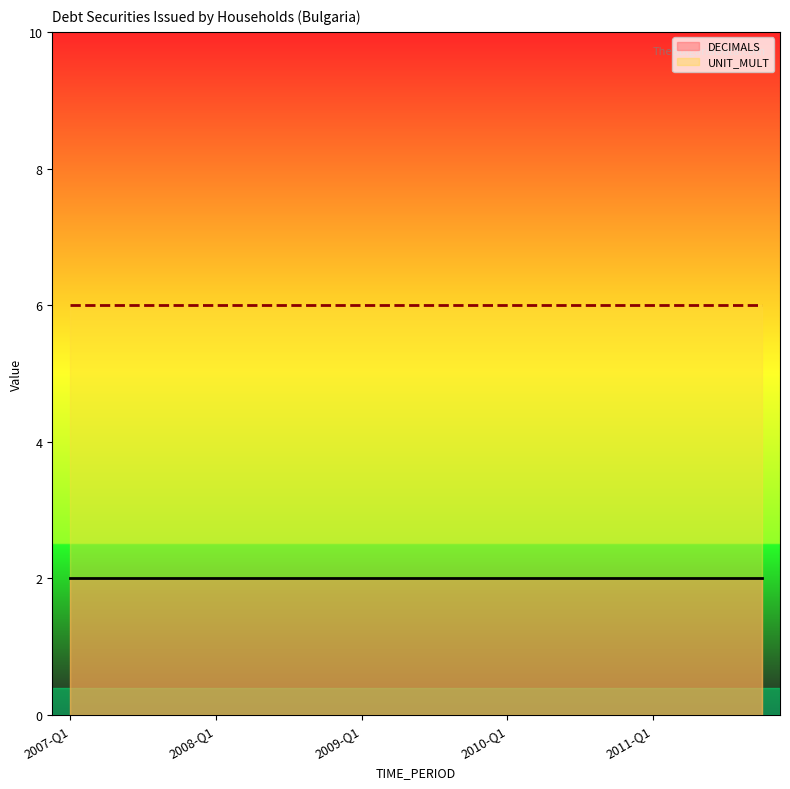

Reading left to right, transcribe all the data shown in this chart.

DECIMALS: 2	2	2	2	2	2	2	2	2	2	2	2	2	2	2	2	2	2	2	2
UNIT_MULT: 6	6	6	6	6	6	6	6	6	6	6	6	6	6	6	6	6	6	6	6